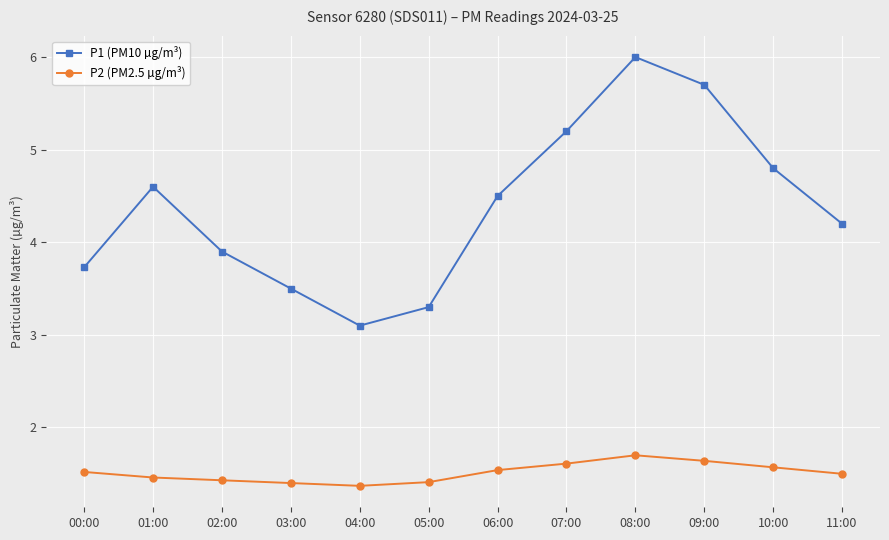

Where is the first local minimum for P1 (PM10 µg/m³)?

04:00